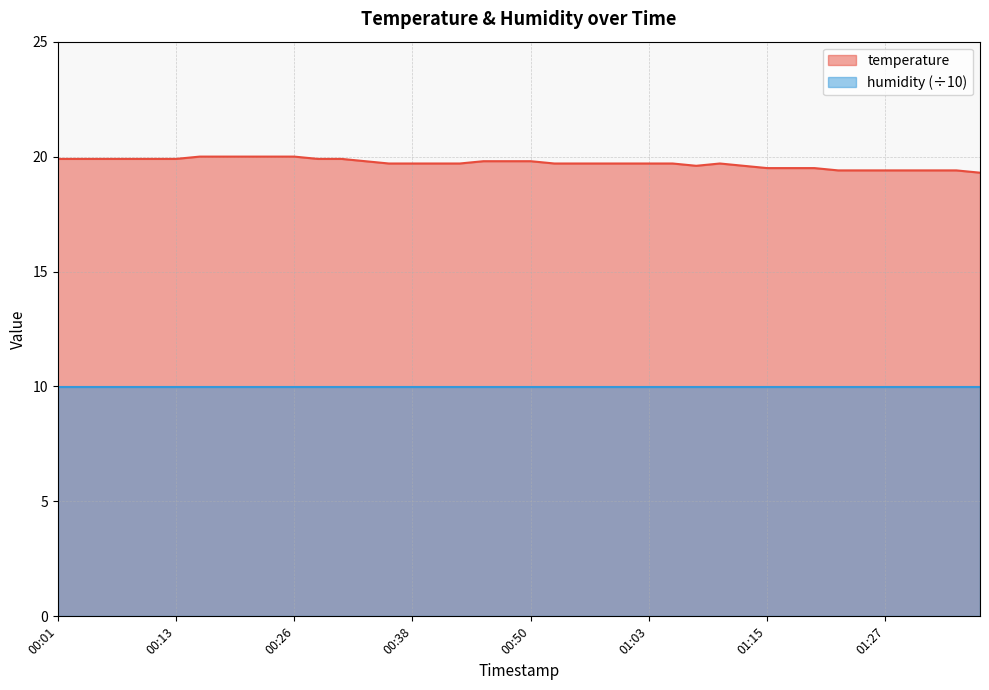

The chart shows a value of 19.7 at 00:55. True or false?

True